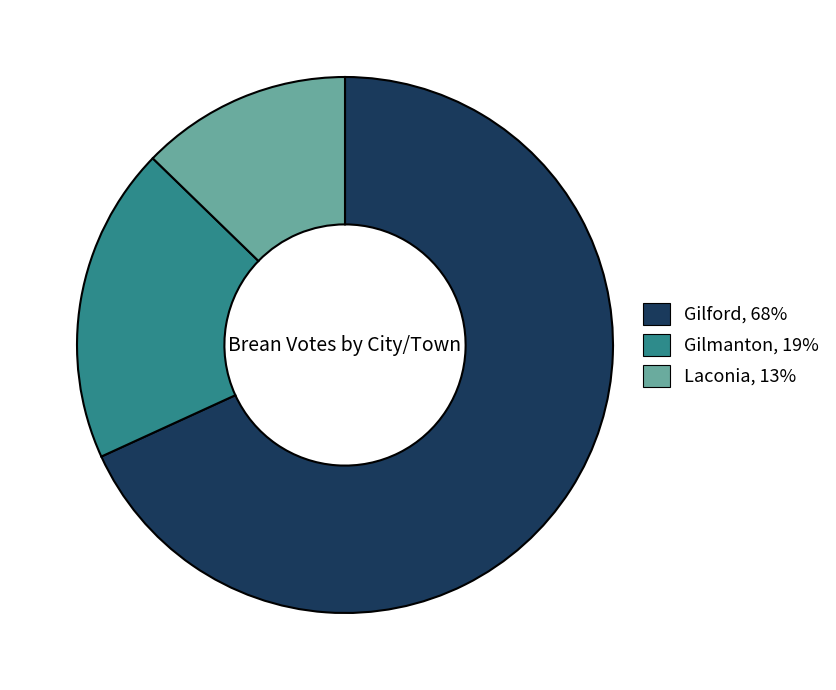

Which slice is the largest?

Gilford